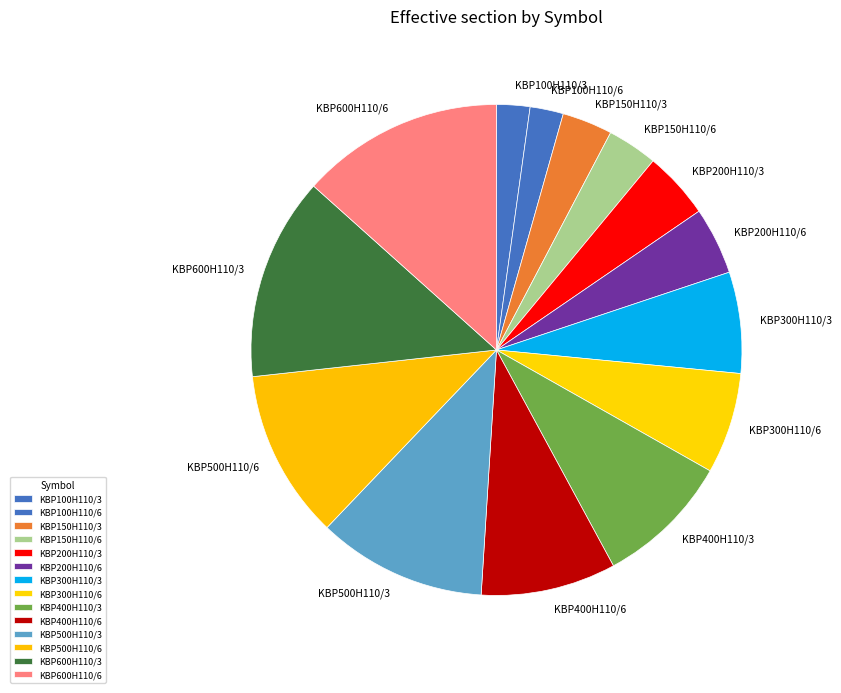

The KBP500H110/3 slice represents 11% of the pie. True or false?

True